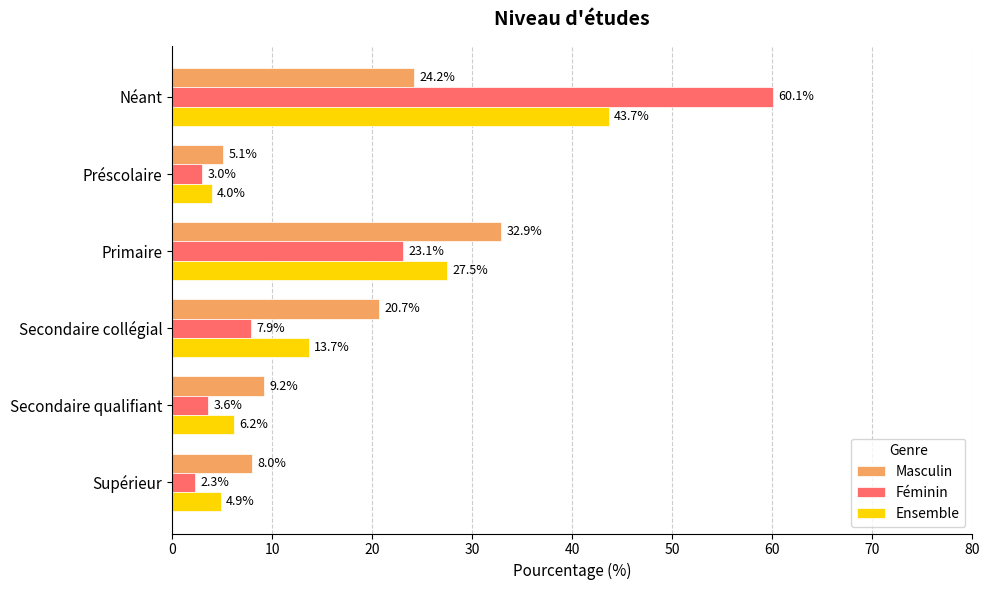

Which series has the largest range (max minus min)?

Féminin